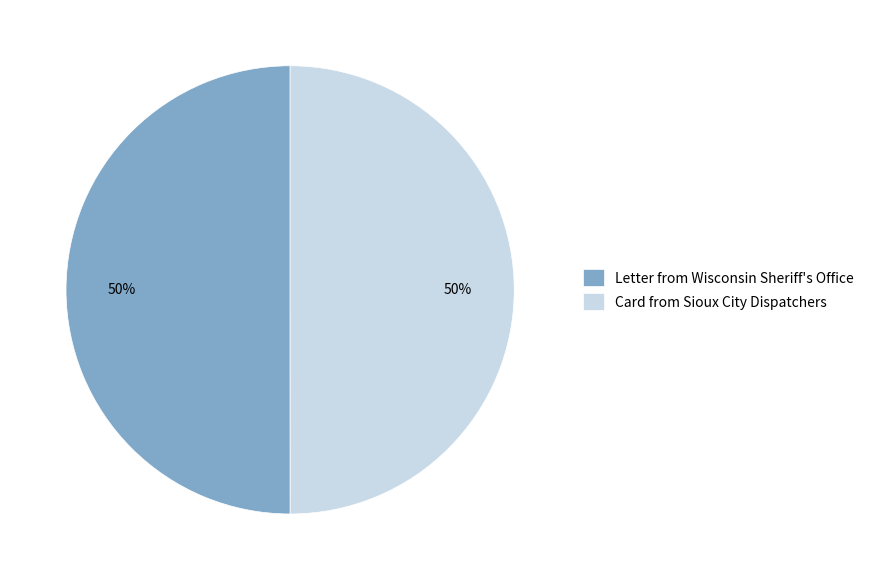

To the nearest percent, what is the average slice percentage?

50%